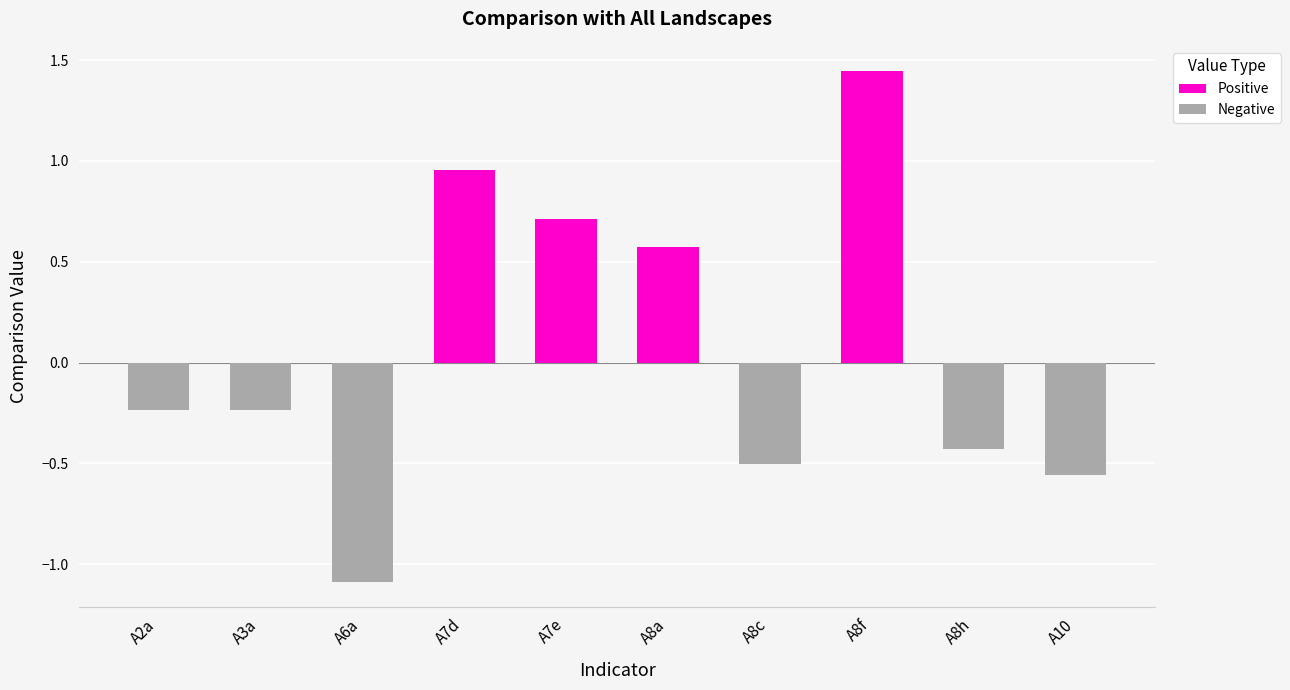

What is the difference between the highest and lowest values at A6a?

1.1